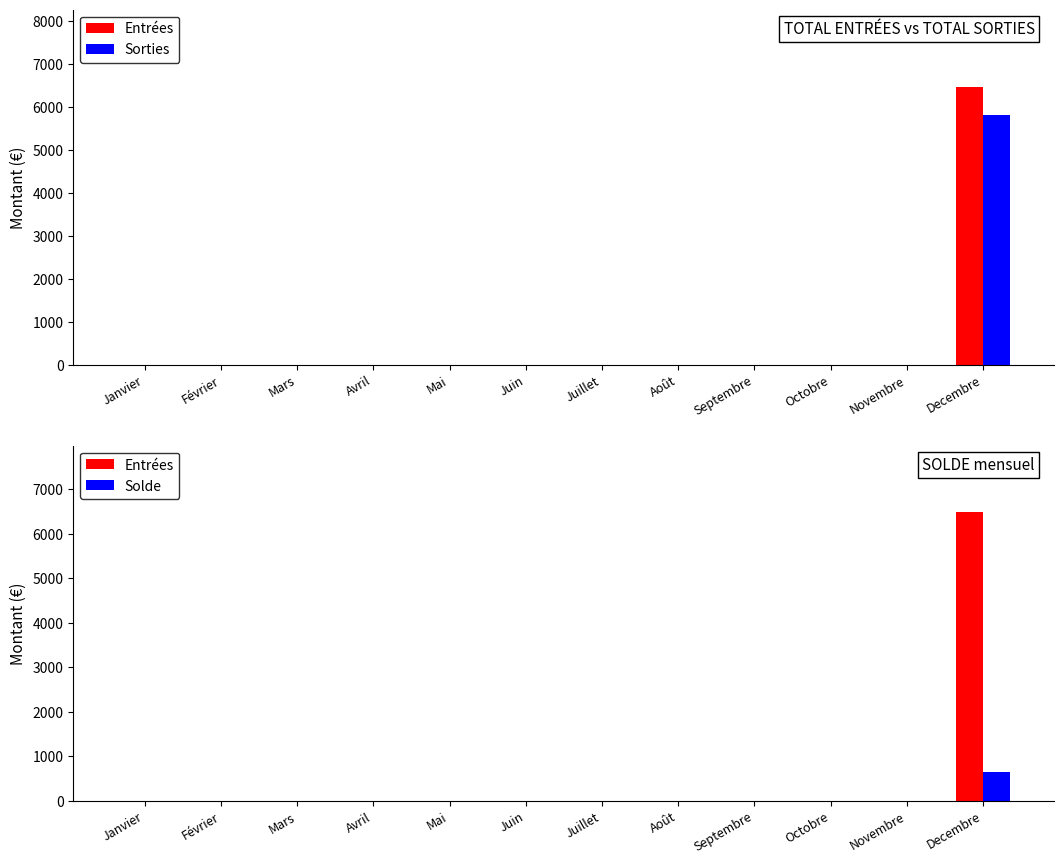

What are all the series names shown in the legend?

Entrées, Sorties, Solde